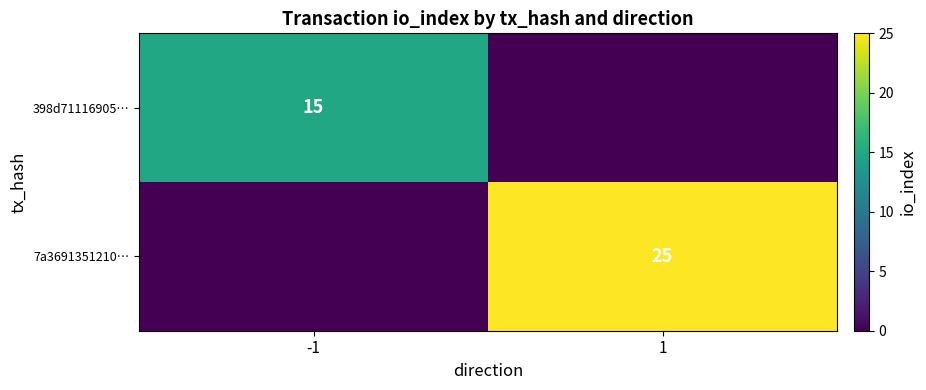

How many data points does each series have?

2